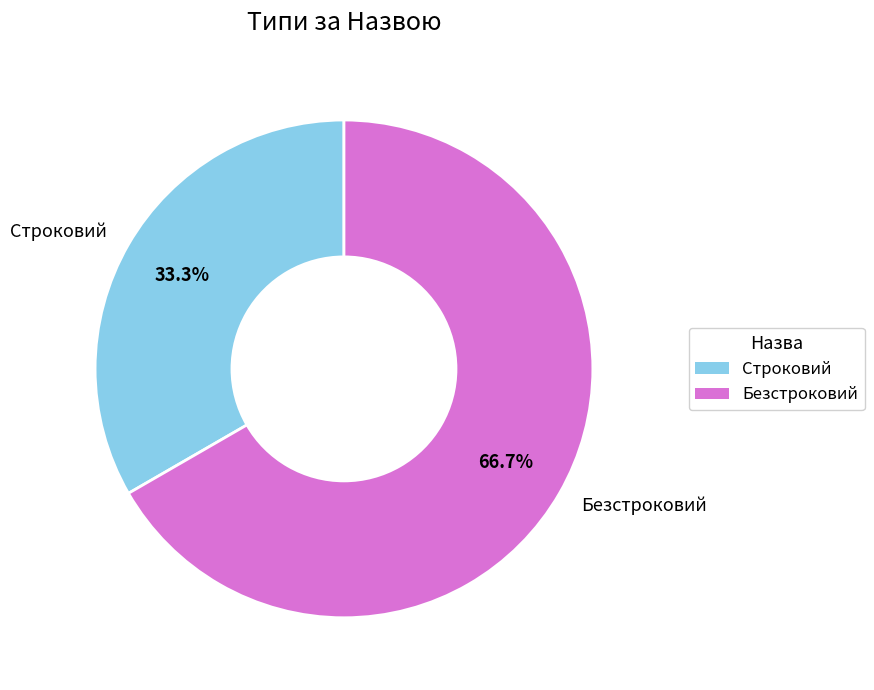

Rank the categories by value from lowest to highest.

Строковий, Безстроковий